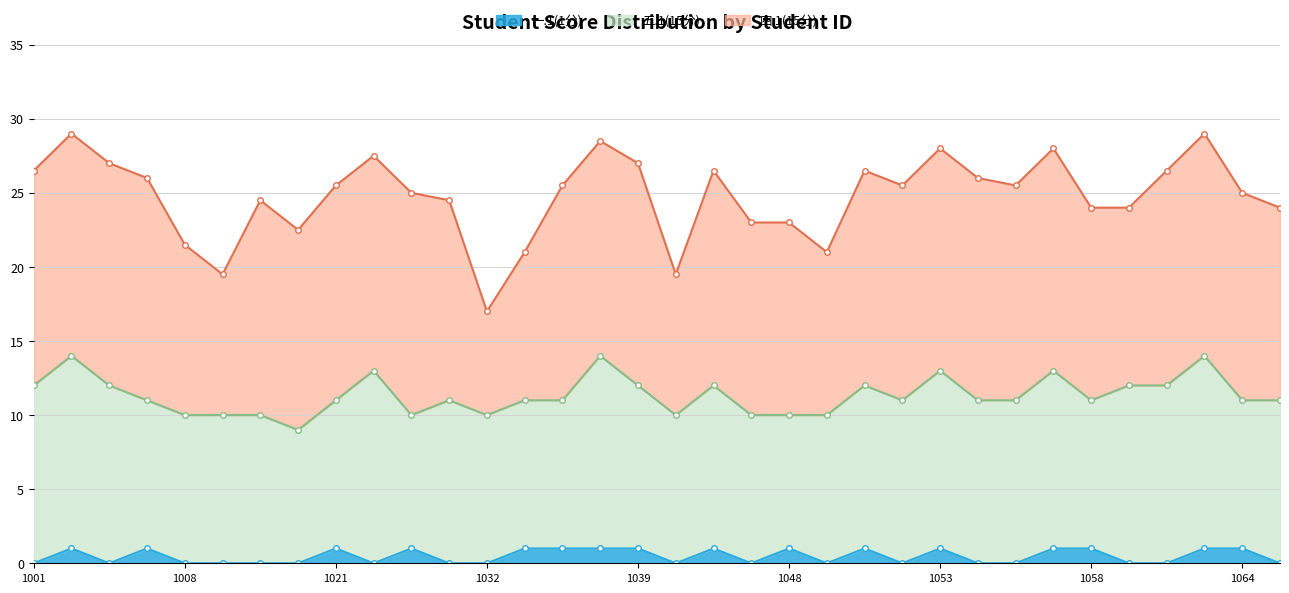

Does the chart have visible grid lines?

Yes